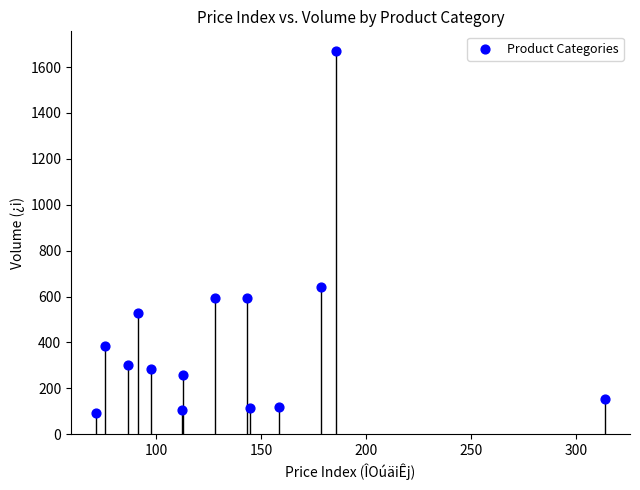

What Y value in the scatter plot is closest to 883?

641